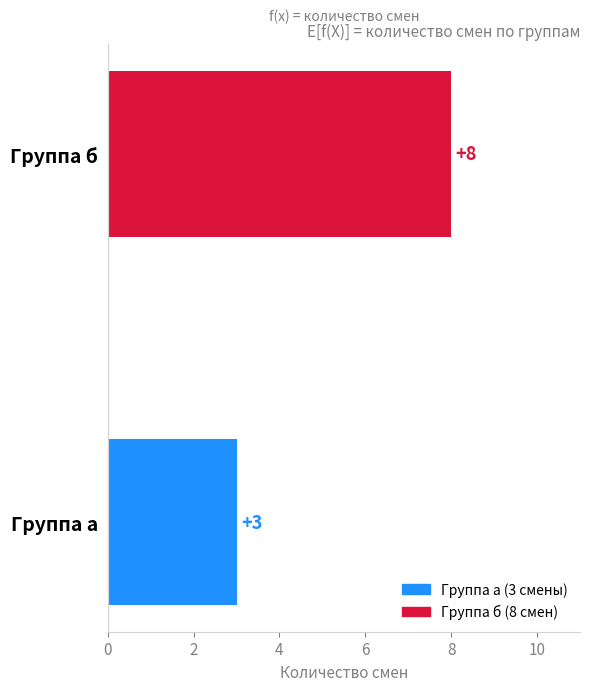

Reading bottom to top, transcribe all the data shown in this chart.

Группа а=3	Группа б=8